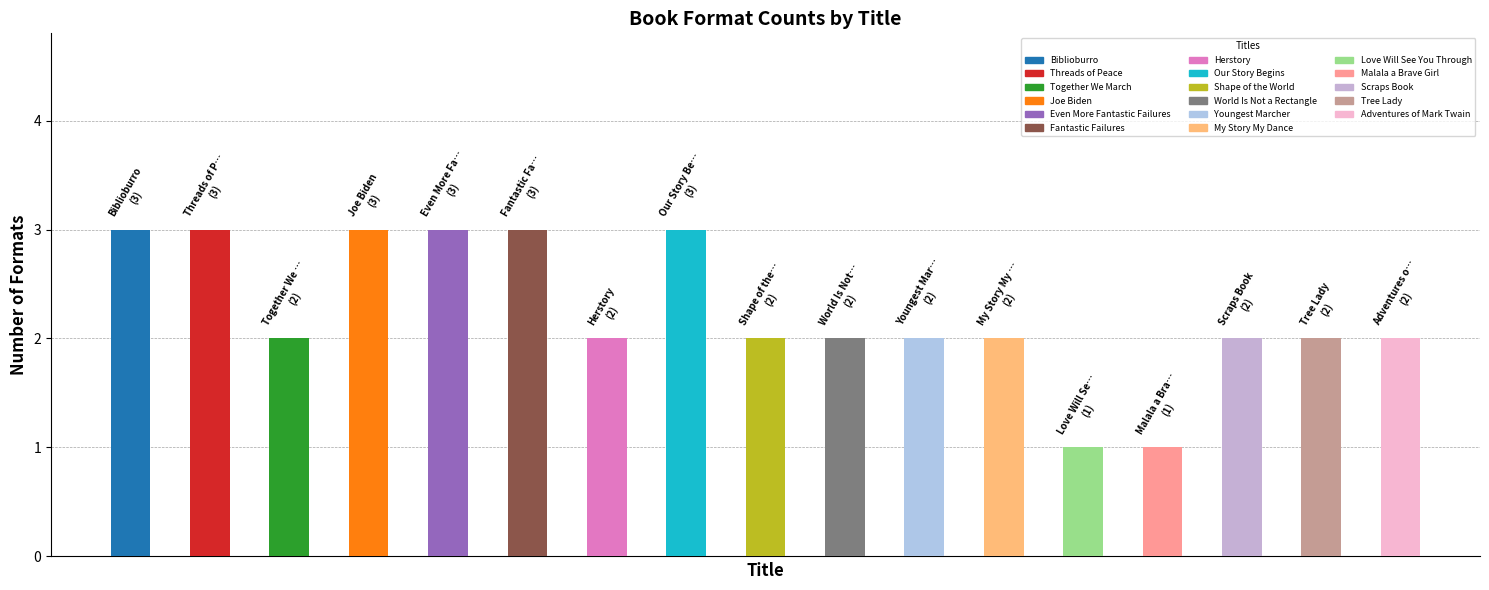

What is the ratio of the value at Love Will See You Through to the value at Together We March?

0.5